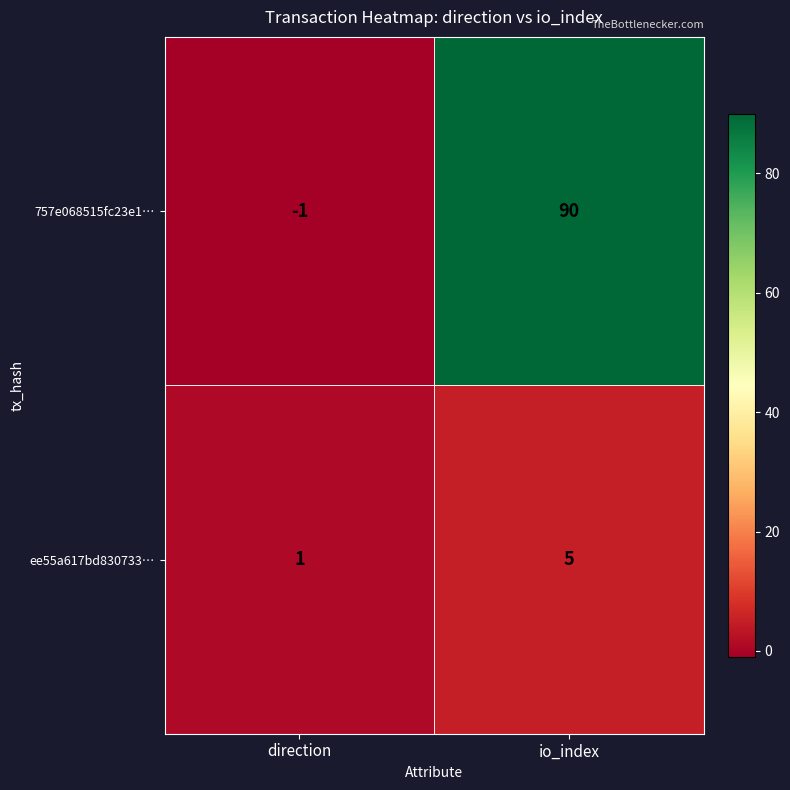

How many data points does each series have?

2